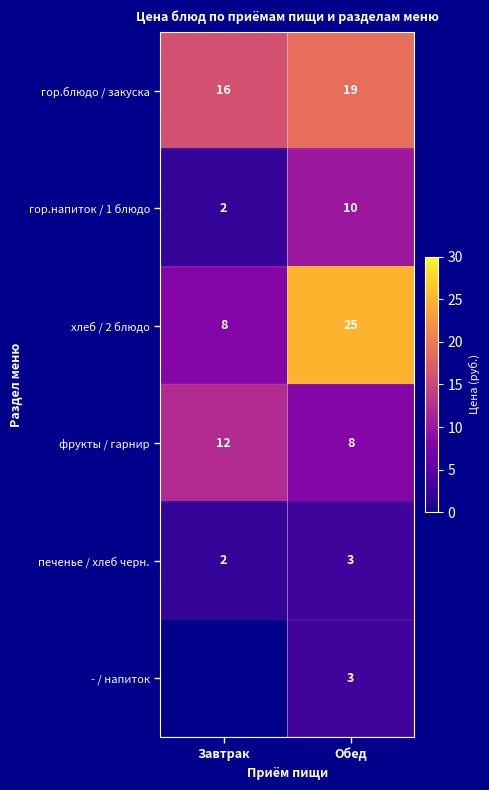

What is the greatest value displayed?

25.0